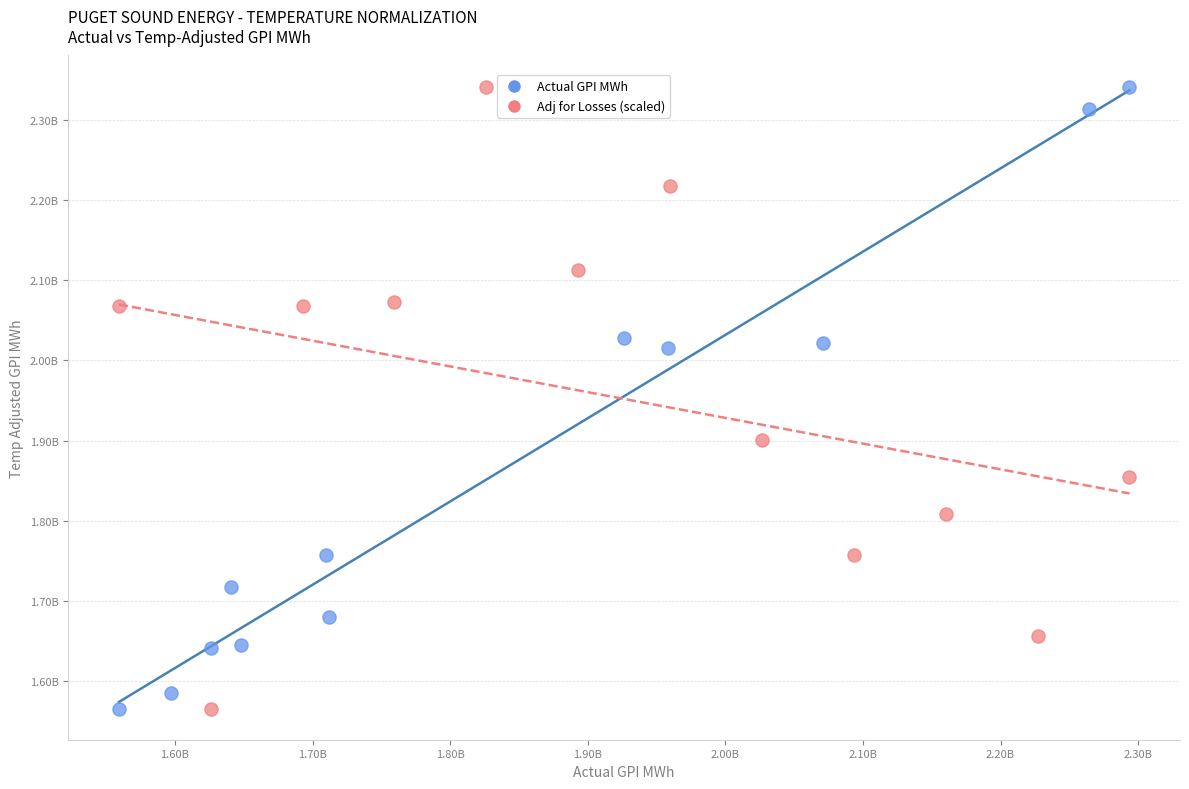

What are all the series names shown in the legend?

Actual GPI MWh, Adj for Losses (scaled)